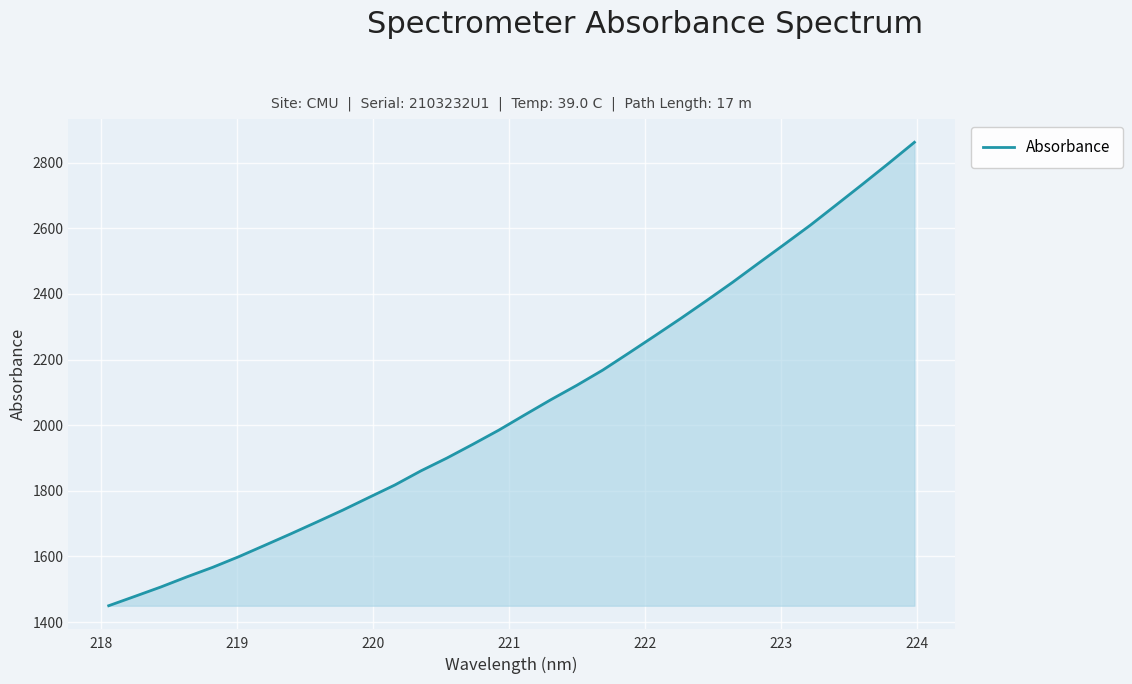

True or false: the data has more than 0 interior local peaks.

False